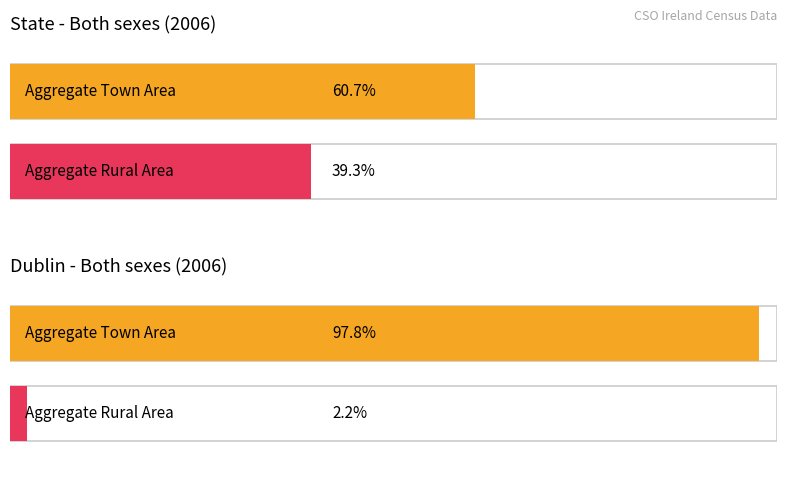

Which label corresponds to the largest value in the chart?

Dublin